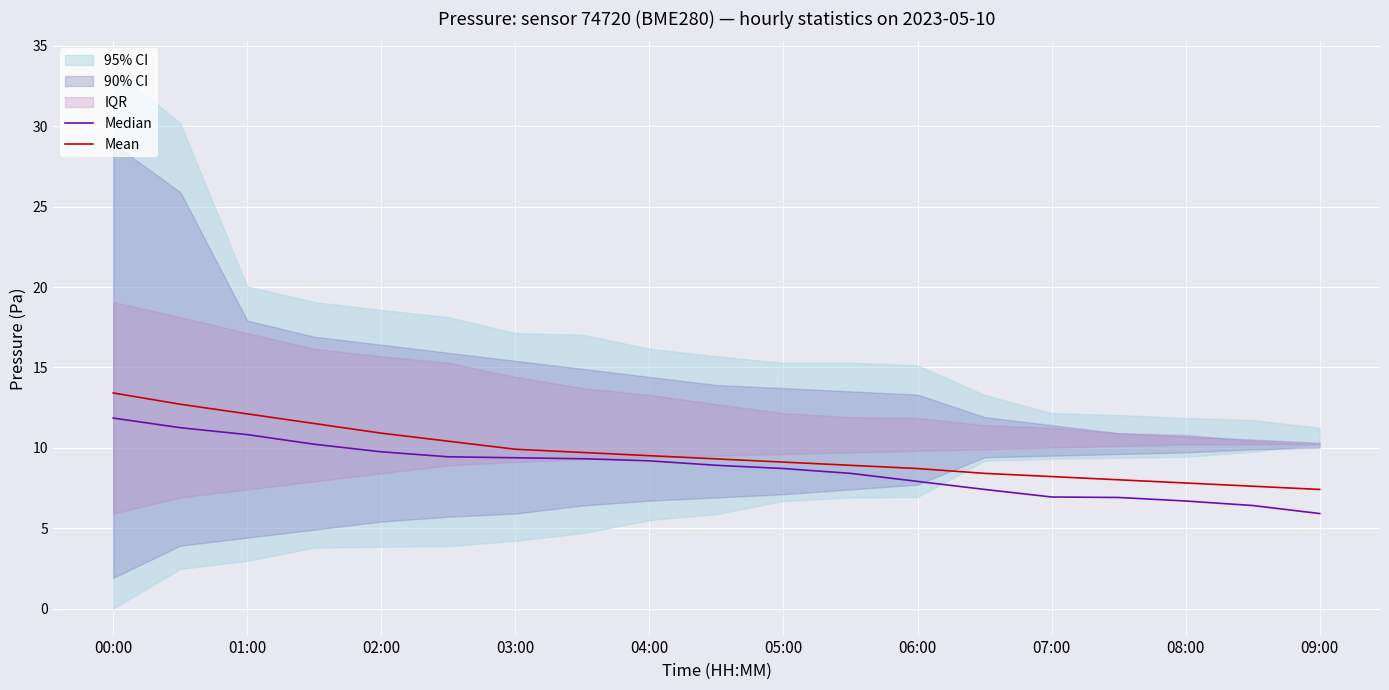

What is the maximum value for Median?

11.9